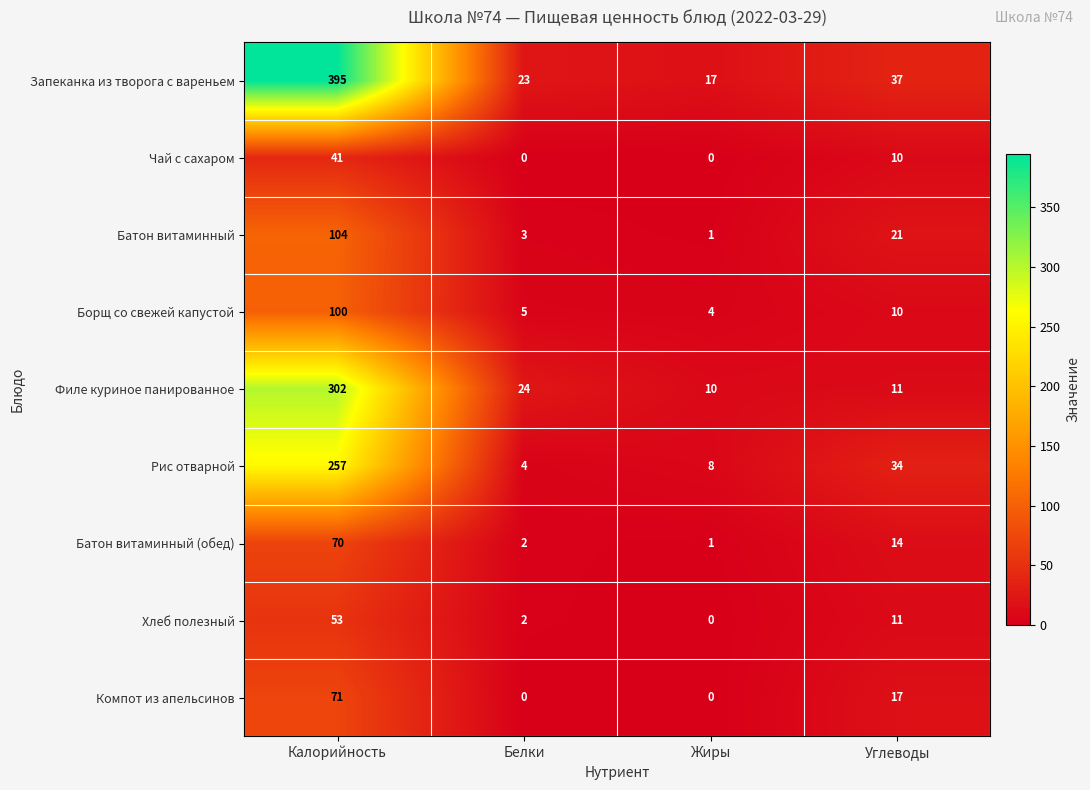

At which category is the sum across all series the highest?

Калорийность